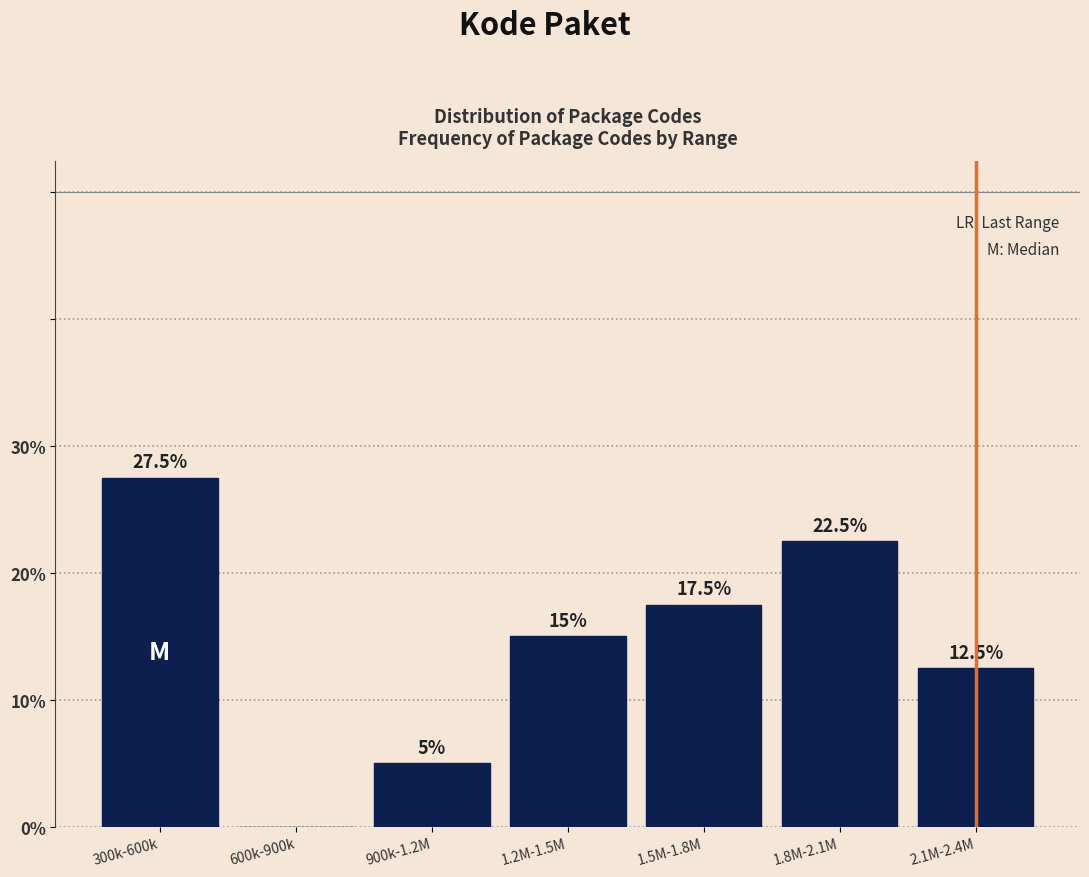

Reading left to right, list all the values displayed in this chart.

300k-600k=27.5	600k-900k=0.0	900k-1.2M=5.0	1.2M-1.5M=15.0	1.5M-1.8M=17.5	1.8M-2.1M=22.5	2.1M-2.4M=12.5